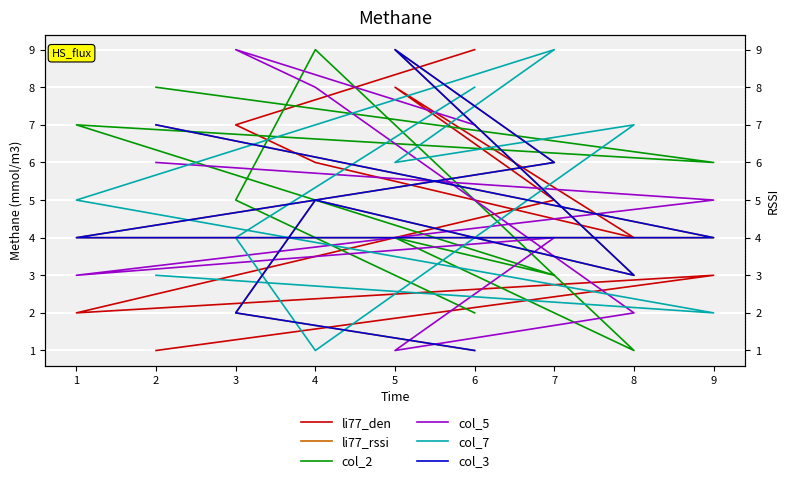

How many times do col_5 and col_7 cross each other?

3